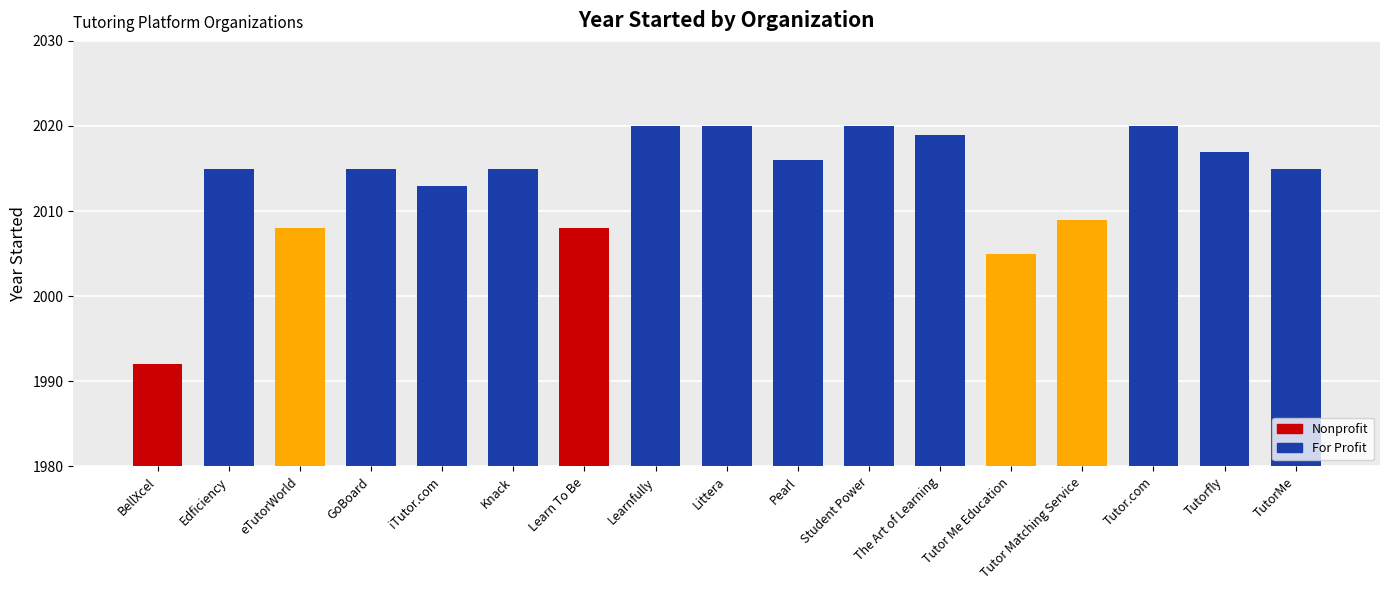

Between TutorMe and BellXcel, which is larger?

TutorMe